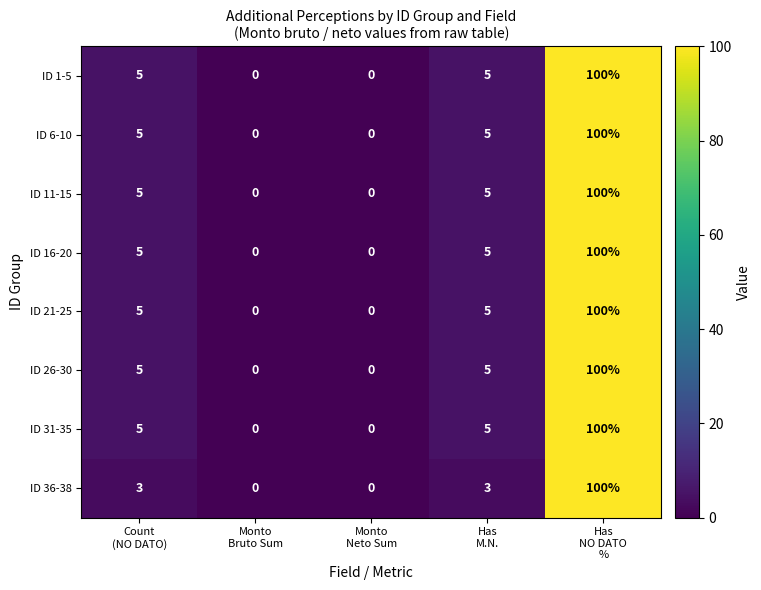

What is the maximum value for ID 1-5?

100